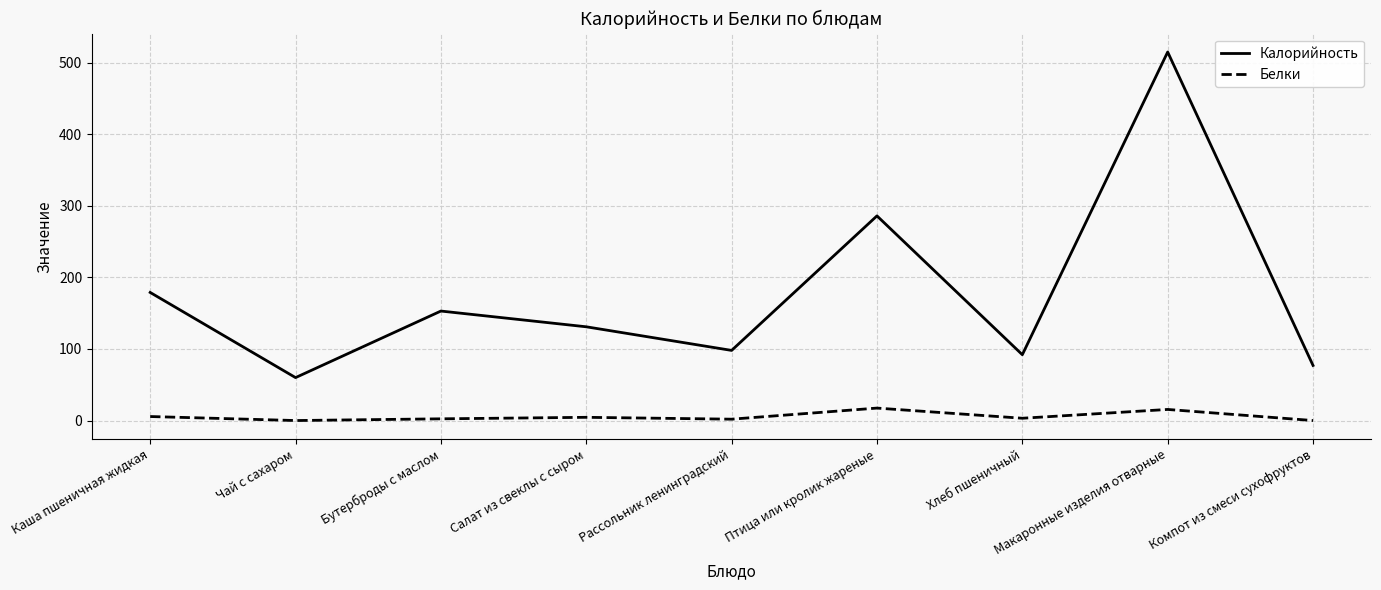

What is the spread (max minus min) of values at Макаронные изделия отварные?

499.5